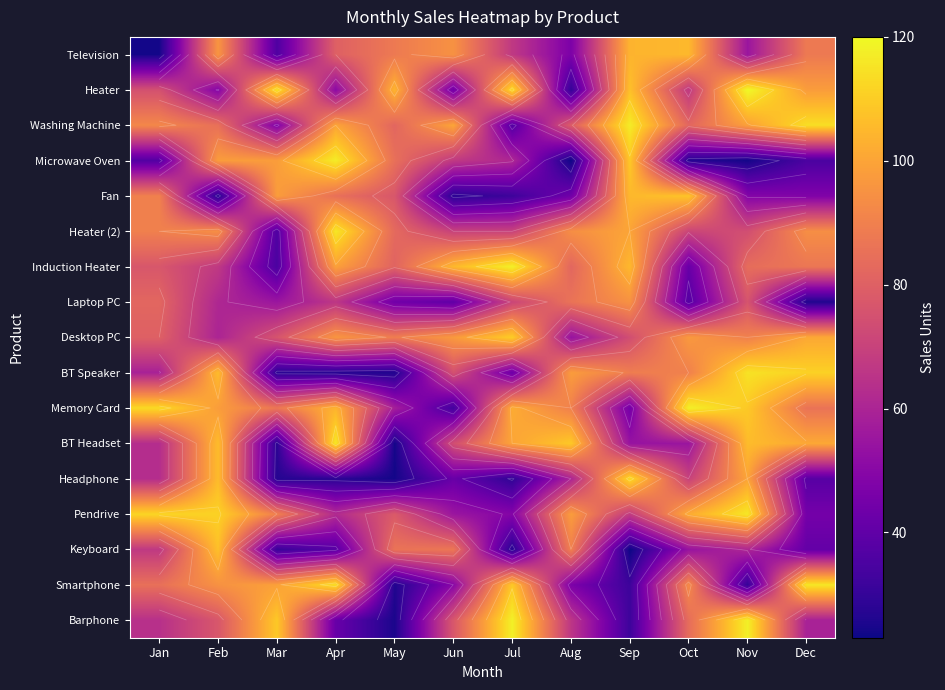

The value of Laptop PC at Apr is 90. True or false?

False